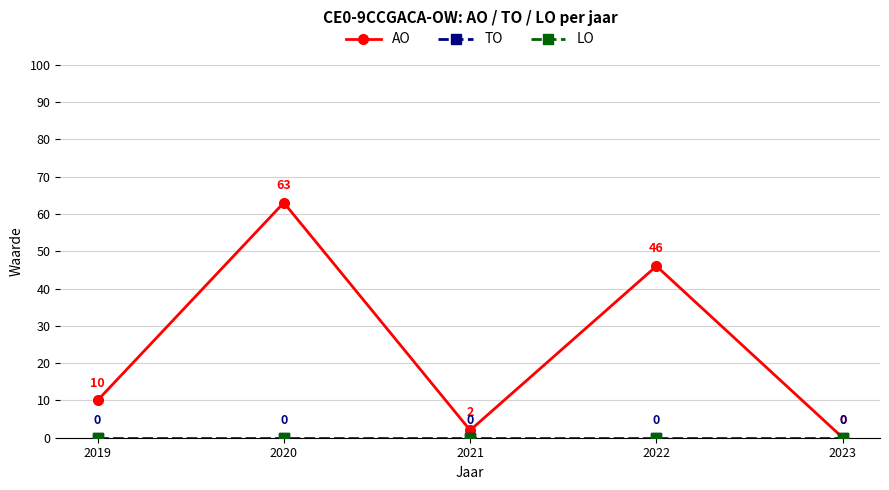

At which category does the chart reach its peak across all series?

2020